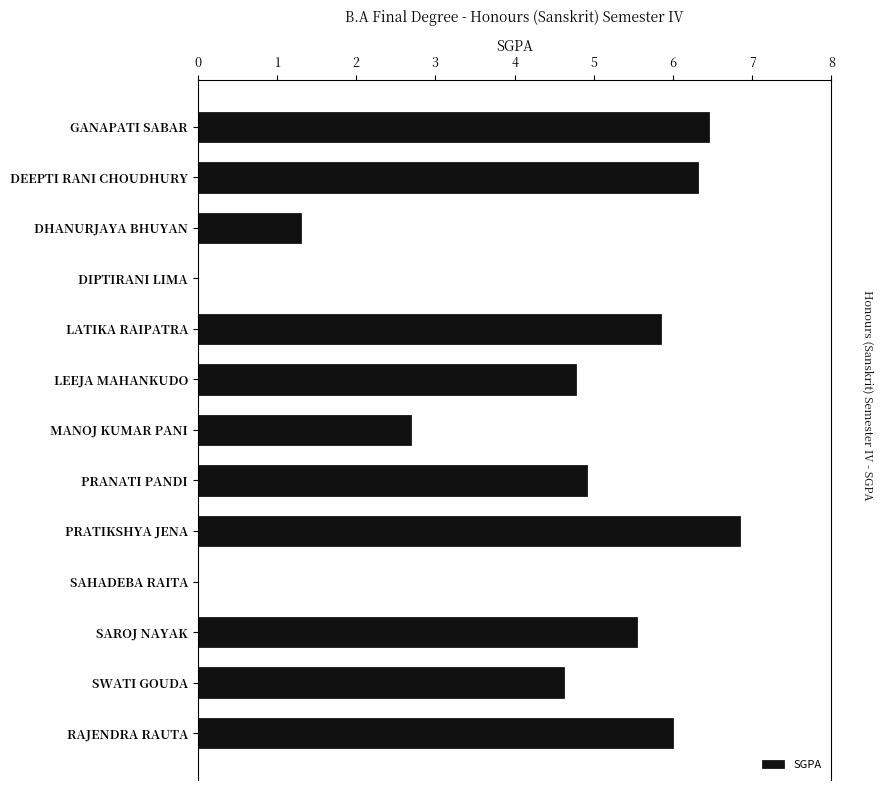

Is it true that the value at LEEJA MAHANKUDO is 4.8?

True